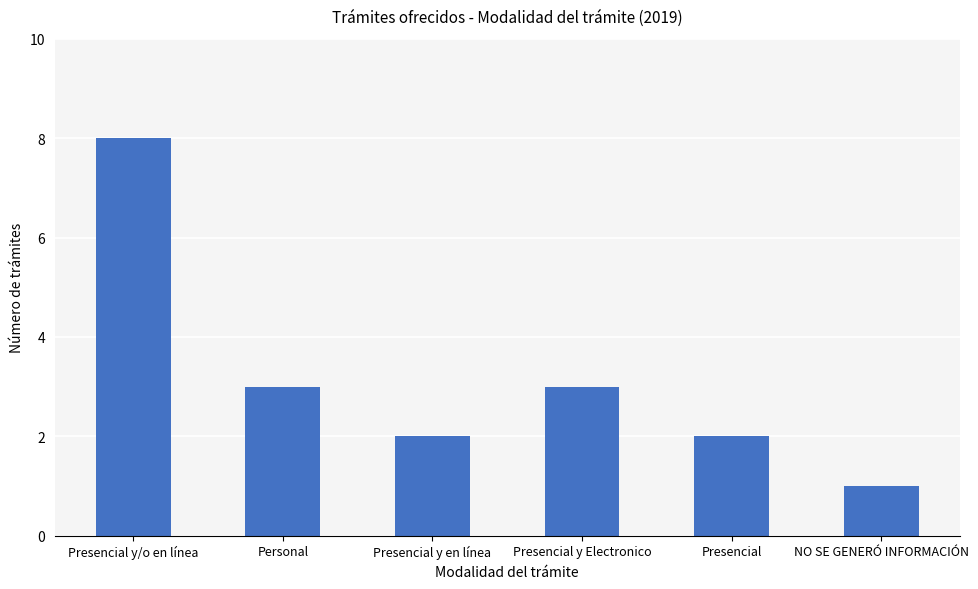

At which label does the data first exceed 3?

Presencial y/o en línea